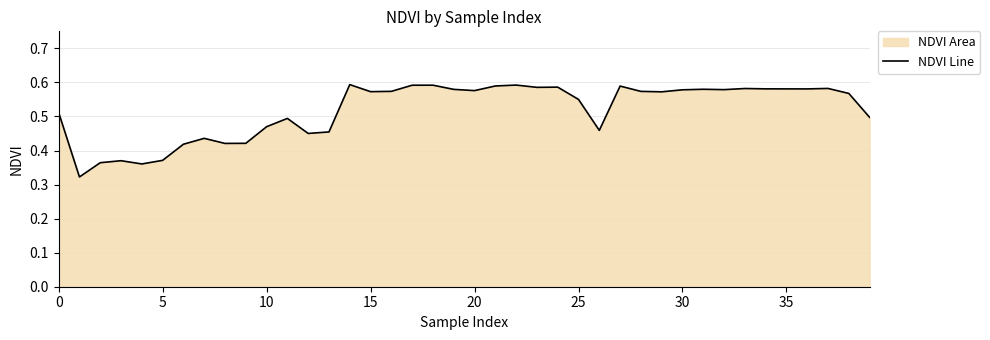

Reading left to right, extract all data points from this chart.

0.5	0.3	0.4	0.4	0.4	0.4	0.4	0.4	0.4	0.4	0.5	0.5	0.5	0.5	0.6	0.6	0.6	0.6	0.6	0.6	0.6	0.6	0.6	0.6	0.6	0.6	0.5	0.6	0.6	0.6	0.6	0.6	0.6	0.6	0.6	0.6	0.6	0.6	0.6	0.5